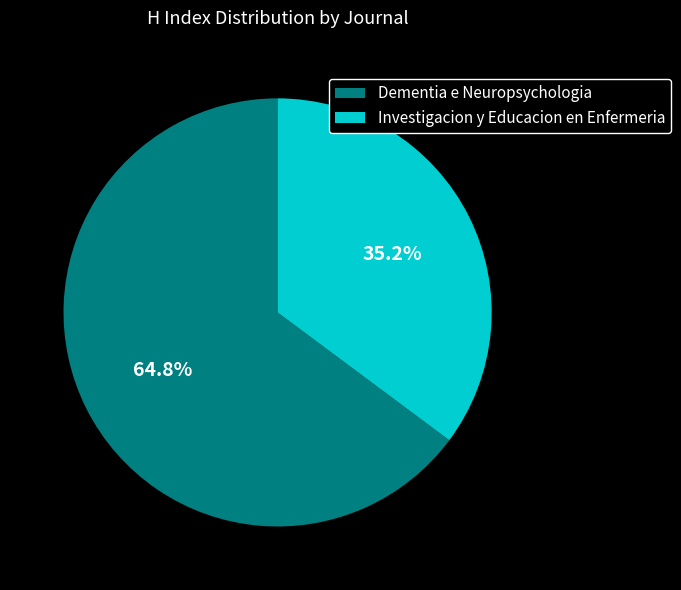

What percentage is NOT represented by Dementia e Neuropsychologia?

35.2%